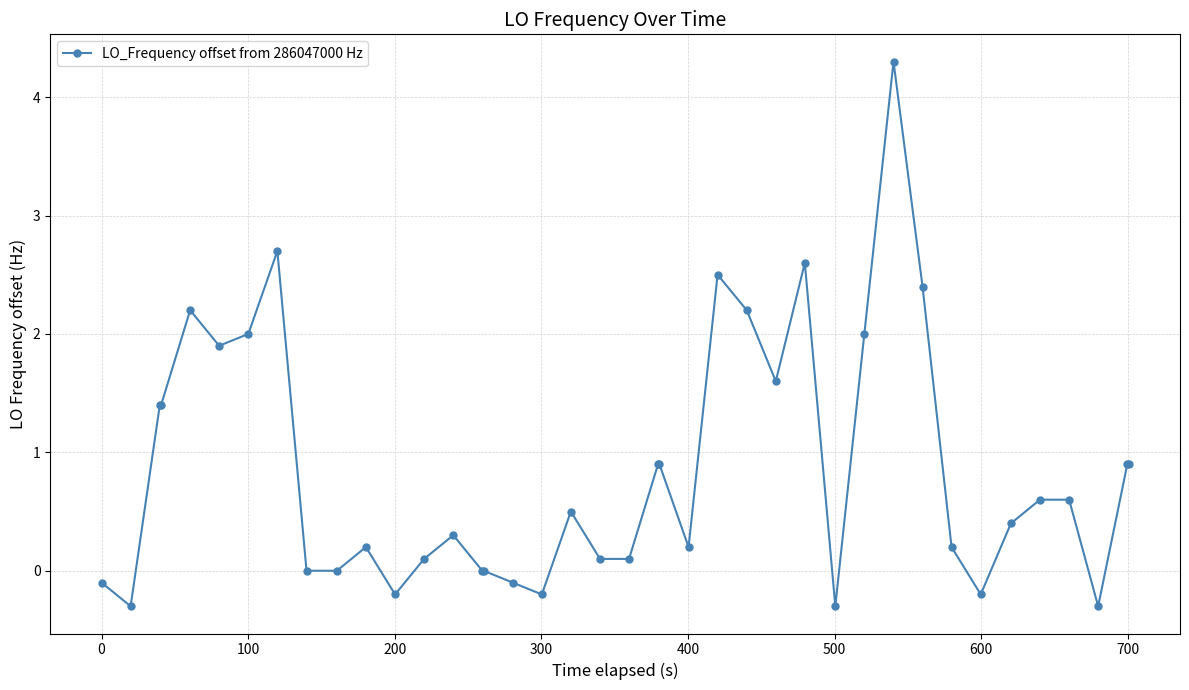

What is the greatest value displayed?

4.3